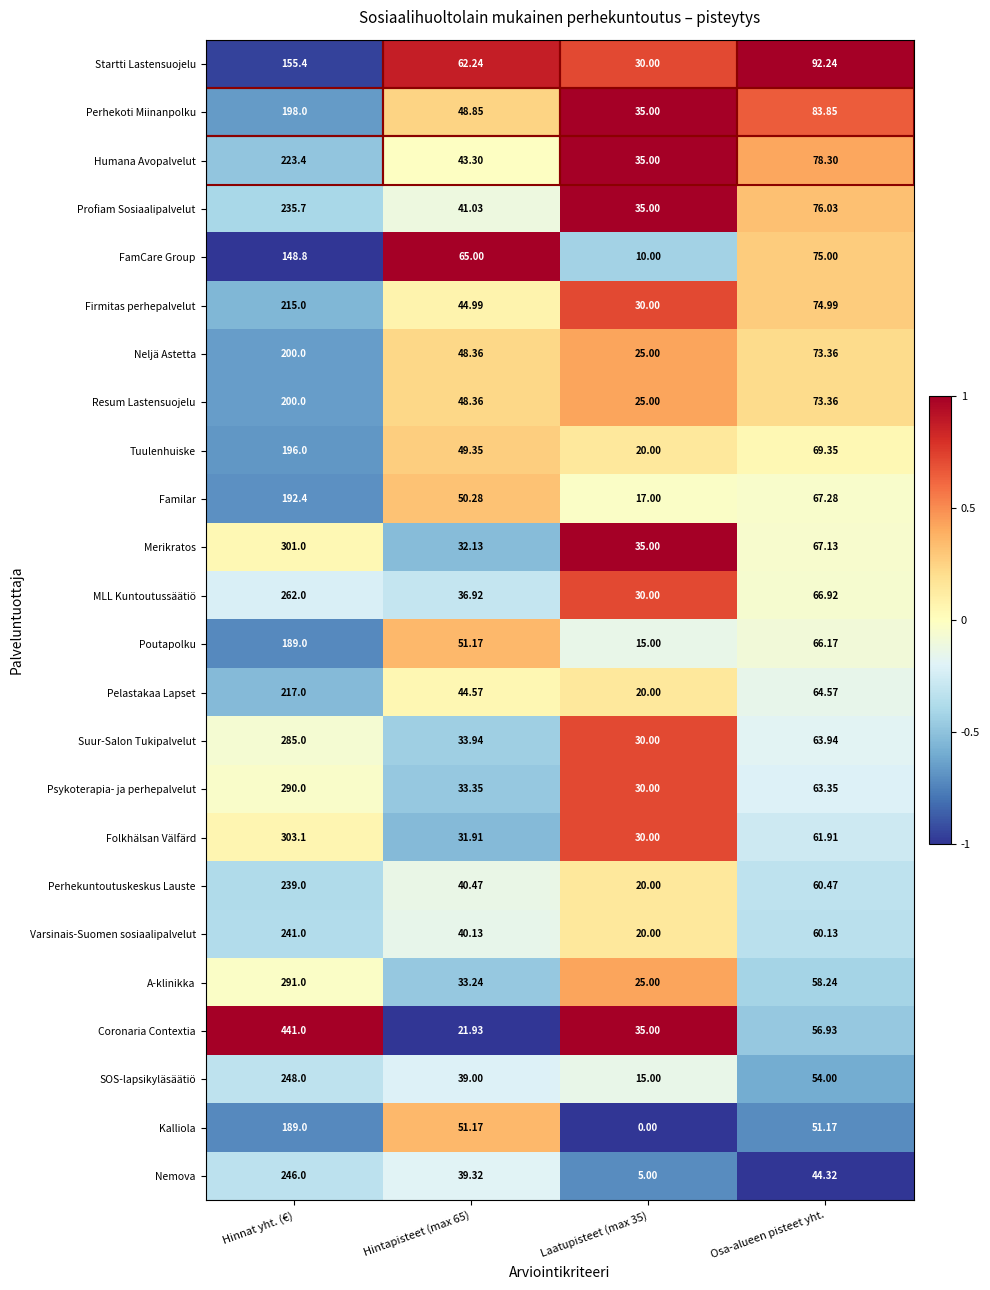

Which category has the highest value in the Humana Avopalvelut series?

Hinnat yht. (€)